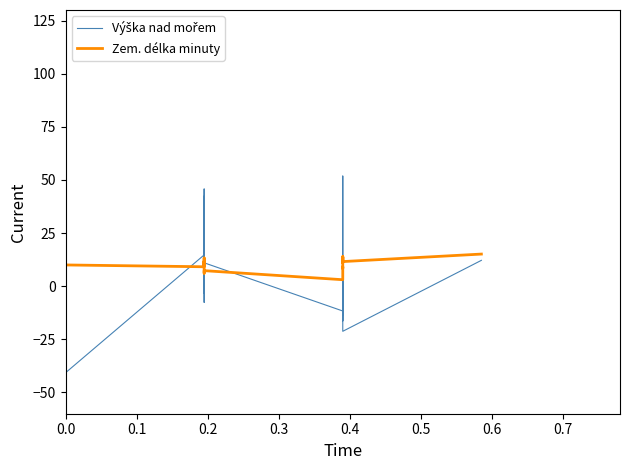

True or false: Výška nad mořem and Zem. délka minuty cross at least once.

True